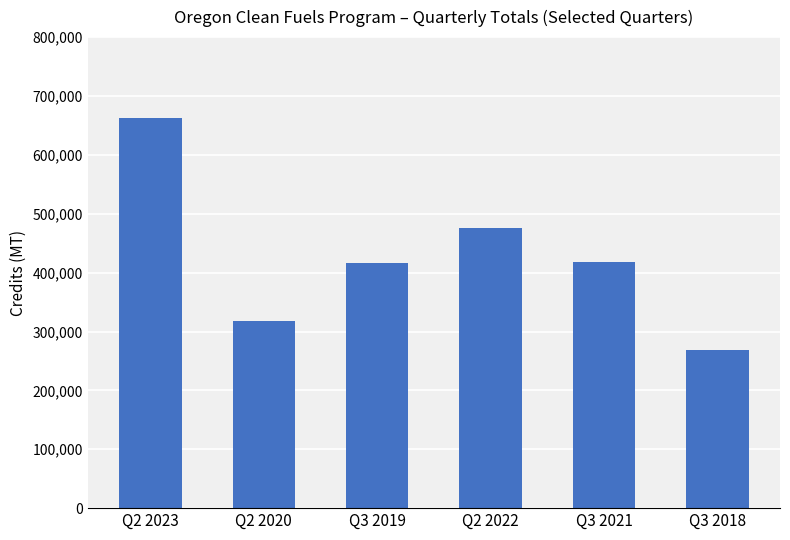

What is the sum of all values?

2557000